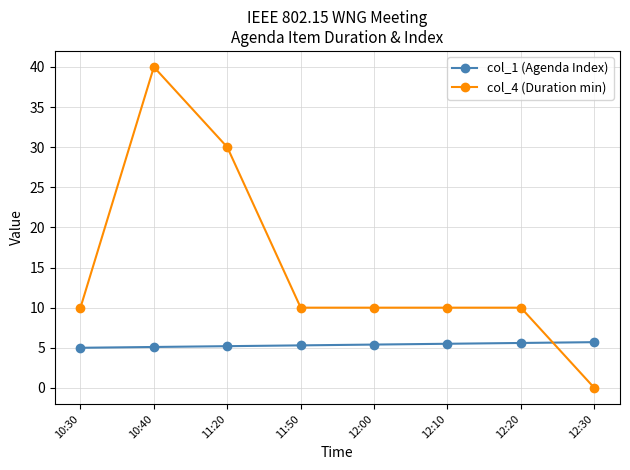

What value does the col_4 (Duration min) series have at 12:00?

10.0